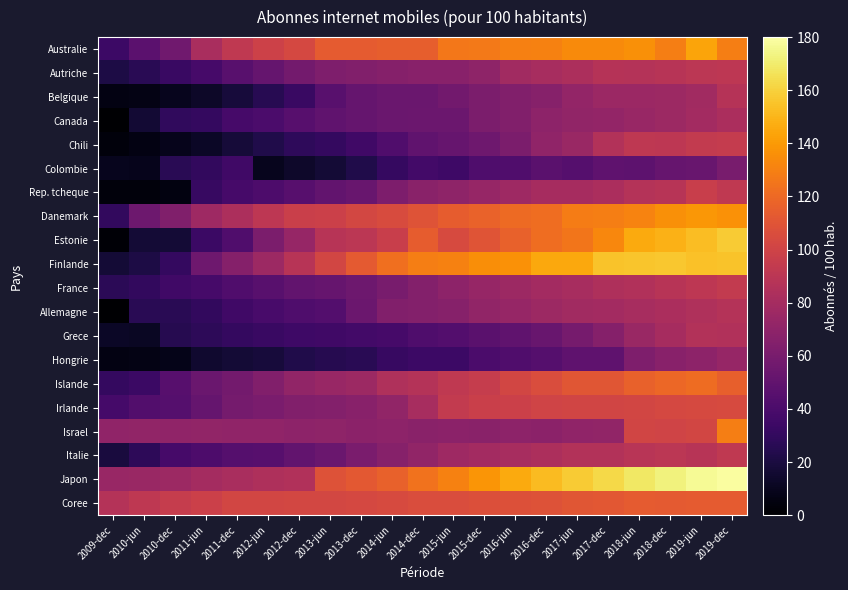

Reading right to left, what are all the values shown in this chart?

Australie: 2019-dec=129.1	2019-jun=143.6	2018-dec=129.1	2018-jun=136.3	2017-dec=134.1	2017-jun=134.1	2016-dec=130.4	2016-jun=129.6	2015-dec=127.1	2015-jun=126.3	2014-dec=115.1	2014-jun=114.7	2013-dec=113.8	2013-jun=113.5	2012-dec=102.9	2012-jun=98.7	2011-dec=92.6	2011-jun=82.2	2010-dec=56.4	2010-jun=47.2	2009-dec=34.0
Autriche: 2019-dec=91.2	2019-jun=90.7	2018-dec=88.4	2018-jun=86.5	2017-dec=87.8	2017-jun=83.2	2016-dec=81.5	2016-jun=78.2	2015-dec=69.9	2015-jun=67.3	2014-dec=67.1	2014-jun=65.5	2013-dec=64.5	2013-jun=62.9	2012-dec=58.1	2012-jun=51.4	2011-dec=46.0	2011-jun=38.0	2010-dec=33.0	2010-jun=26.0	2009-dec=21.3
Belgique: 2019-dec=87.4	2019-jun=78.3	2018-dec=76.2	2018-jun=75.6	2017-dec=75.7	2017-jun=72.0	2016-dec=66.2	2016-jun=64.3	2015-dec=61.8	2015-jun=57.1	2014-dec=53.6	2014-jun=54.1	2013-dec=51.4	2013-jun=45.7	2012-dec=32.9	2012-jun=25.8	2011-dec=18.9	2011-jun=12.9	2010-dec=9.6	2010-jun=6.8	2009-dec=5.7
Canada: 2019-dec=82.3	2019-jun=78.8	2018-dec=76.3	2018-jun=74.3	2017-dec=72.3	2017-jun=71.1	2016-dec=69.2	2016-jun=64.2	2015-dec=61.7	2015-jun=54.6	2014-dec=54.2	2014-jun=54.1	2013-dec=51.7	2013-jun=49.3	2012-dec=45.5	2012-jun=40.6	2011-dec=38.4	2011-jun=30.8	2010-dec=29.5	2010-jun=16.9	2009-dec=0.0
Chili: 2019-dec=94.6	2019-jun=94.2	2018-dec=91.4	2018-jun=91.9	2017-dec=86.0	2017-jun=75.2	2016-dec=70.7	2016-jun=61.5	2015-dec=55.7	2015-jun=52.5	2014-dec=49.9	2014-jun=42.7	2013-dec=35.7	2013-jun=30.7	2012-dec=28.3	2012-jun=22.9	2011-dec=18.0	2011-jun=12.4	2010-dec=8.4	2010-jun=6.2	2009-dec=3.5
Colombie: 2019-dec=60.4	2019-jun=53.0	2018-dec=52.1	2018-jun=48.3	2017-dec=48.6	2017-jun=44.7	2016-dec=46.8	2016-jun=42.3	2015-dec=42.1	2015-jun=35.0	2014-dec=37.0	2014-jun=31.2	2013-dec=22.8	2013-jun=17.2	2012-dec=13.7	2012-jun=9.5	2011-dec=35.7	2011-jun=29.8	2010-dec=26.1	2010-jun=8.5	2009-dec=9.5
Rep. tcheque: 2019-dec=92.7	2019-jun=96.5	2018-dec=88.3	2018-jun=86.7	2017-dec=82.9	2017-jun=80.7	2016-dec=80.7	2016-jun=77.2	2015-dec=73.6	2015-jun=69.7	2014-dec=68.1	2014-jun=62.1	2013-dec=53.3	2013-jun=50.5	2012-dec=45.0	2012-jun=40.9	2011-dec=38.1	2011-jun=32.3	2010-dec=5.2	2010-jun=3.6	2009-dec=3.5
Danemark: 2019-dec=136.9	2019-jun=139.2	2018-dec=135.7	2018-jun=131.2	2017-dec=128.7	2017-jun=128.3	2016-dec=122.3	2016-jun=120.6	2015-dec=117.2	2015-jun=114.4	2014-dec=109.6	2014-jun=105.3	2013-dec=102.3	2013-jun=98.1	2012-dec=97.3	2012-jun=91.3	2011-dec=83.5	2011-jun=76.8	2010-dec=63.9	2010-jun=55.4	2009-dec=29.6
Estonie: 2019-dec=157.7	2019-jun=152.8	2018-dec=148.8	2018-jun=145.9	2017-dec=132.7	2017-jun=125.6	2016-dec=122.2	2016-jun=116.5	2015-dec=110.1	2015-jun=104.3	2014-dec=114.2	2014-jun=96.8	2013-dec=90.7	2013-jun=88.5	2012-dec=73.3	2012-jun=61.8	2011-dec=42.3	2011-jun=33.2	2010-dec=17.5	2010-jun=17.4	2009-dec=1.7
Finlande: 2019-dec=155.2	2019-jun=154.4	2018-dec=156.6	2018-jun=155.8	2017-dec=155.2	2017-jun=145.4	2016-dec=144.8	2016-jun=136.7	2015-dec=135.4	2015-jun=130.7	2014-dec=129.1	2014-jun=122.5	2013-dec=112.9	2013-jun=101.8	2012-dec=87.9	2012-jun=76.1	2011-dec=65.9	2011-jun=55.6	2010-dec=30.6	2010-jun=21.5	2009-dec=17.0
France: 2019-dec=93.6	2019-jun=90.8	2018-dec=88.5	2018-jun=85.2	2017-dec=83.7	2017-jun=81.2	2016-dec=79.1	2016-jun=76.6	2015-dec=73.8	2015-jun=69.5	2014-dec=64.7	2014-jun=59.8	2013-dec=55.4	2013-jun=52.4	2012-dec=50.0	2012-jun=46.1	2011-dec=42.5	2011-jun=38.5	2010-dec=35.5	2010-jun=30.2	2009-dec=27.1
Allemagne: 2019-dec=87.0	2019-jun=85.1	2018-dec=82.8	2018-jun=81.1	2017-dec=79.2	2017-jun=78.7	2016-dec=76.6	2016-jun=73.7	2015-dec=71.6	2015-jun=66.5	2014-dec=64.9	2014-jun=64.2	2013-dec=54.8	2013-jun=43.8	2012-dec=41.8	2012-jun=39.4	2011-dec=35.6	2011-jun=29.6	2010-dec=26.4	2010-jun=26.3	2009-dec=0.0
Grece: 2019-dec=85.2	2019-jun=86.4	2018-dec=80.4	2018-jun=74.6	2017-dec=65.8	2017-jun=59.3	2016-dec=53.0	2016-jun=49.7	2015-dec=46.9	2015-jun=44.0	2014-dec=41.5	2014-jun=38.6	2013-dec=36.6	2013-jun=35.5	2012-dec=34.6	2012-jun=32.5	2011-dec=30.6	2011-jun=27.8	2010-dec=25.1	2010-jun=11.5	2009-dec=12.4
Hongrie: 2019-dec=73.4	2019-jun=69.5	2018-dec=67.4	2018-jun=63.0	2017-dec=48.8	2017-jun=49.1	2016-dec=44.8	2016-jun=42.6	2015-dec=40.1	2015-jun=34.4	2014-dec=34.3	2014-jun=31.7	2013-dec=26.5	2013-jun=25.2	2012-dec=23.2	2012-jun=18.8	2011-dec=17.2	2011-jun=15.4	2010-dec=7.8	2010-jun=6.4	2009-dec=6.1
Islande: 2019-dec=115.9	2019-jun=121.3	2018-dec=119.4	2018-jun=116.3	2017-dec=110.5	2017-jun=110.8	2016-dec=105.5	2016-jun=101.7	2015-dec=95.1	2015-jun=92.3	2014-dec=86.8	2014-jun=85.0	2013-dec=76.0	2013-jun=74.2	2012-dec=71.5	2012-jun=64.2	2011-dec=57.9	2011-jun=53.5	2010-dec=45.6	2010-jun=33.6	2009-dec=30.3
Irlande: 2019-dec=104.7	2019-jun=103.9	2018-dec=102.9	2018-jun=101.9	2017-dec=101.1	2017-jun=101.0	2016-dec=100.3	2016-jun=97.8	2015-dec=97.3	2015-jun=94.2	2014-dec=81.4	2014-jun=71.0	2013-dec=67.3	2013-jun=64.7	2012-dec=64.0	2012-jun=60.6	2011-dec=58.7	2011-jun=51.4	2010-dec=44.5	2010-jun=43.3	2009-dec=38.0
Israel: 2019-dec=129.3	2019-jun=101.3	2018-dec=100.0	2018-jun=101.2	2017-dec=71.2	2017-jun=70.7	2016-dec=68.9	2016-jun=69.2	2015-dec=68.2	2015-jun=68.3	2014-dec=68.0	2014-jun=69.0	2013-dec=68.5	2013-jun=69.7	2012-dec=69.6	2012-jun=70.8	2011-dec=70.5	2011-jun=71.5	2010-dec=71.0	2010-jun=71.5	2009-dec=70.5
Italie: 2019-dec=92.6	2019-jun=88.5	2018-dec=90.2	2018-jun=88.9	2017-dec=86.2	2017-jun=85.8	2016-dec=83.5	2016-jun=81.0	2015-dec=78.9	2015-jun=76.9	2014-dec=71.7	2014-jun=66.4	2013-dec=60.8	2013-jun=53.6	2012-dec=50.4	2012-jun=45.2	2011-dec=44.9	2011-jun=41.2	2010-dec=38.2	2010-jun=27.6	2009-dec=19.6
Japon: 2019-dec=178.9	2019-jun=176.6	2018-dec=172.3	2018-jun=168.2	2017-dec=163.1	2017-jun=157.7	2016-dec=152.0	2016-jun=145.9	2015-dec=138.5	2015-jun=130.2	2014-dec=124.0	2014-jun=116.2	2013-dec=112.0	2013-jun=108.6	2012-dec=85.4	2012-jun=84.1	2011-dec=81.9	2011-jun=79.5	2010-dec=76.3	2010-jun=75.1	2009-dec=74.0
Coree: 2019-dec=113.6	2019-jun=113.5	2018-dec=112.5	2018-jun=113.4	2017-dec=111.8	2017-jun=111.1	2016-dec=108.7	2016-jun=108.2	2015-dec=107.0	2015-jun=105.8	2014-dec=105.9	2014-jun=104.4	2013-dec=102.9	2013-jun=102.5	2012-dec=102.6	2012-jun=101.8	2011-dec=101.8	2011-jun=98.0	2010-dec=95.5	2010-jun=91.8	2009-dec=86.5